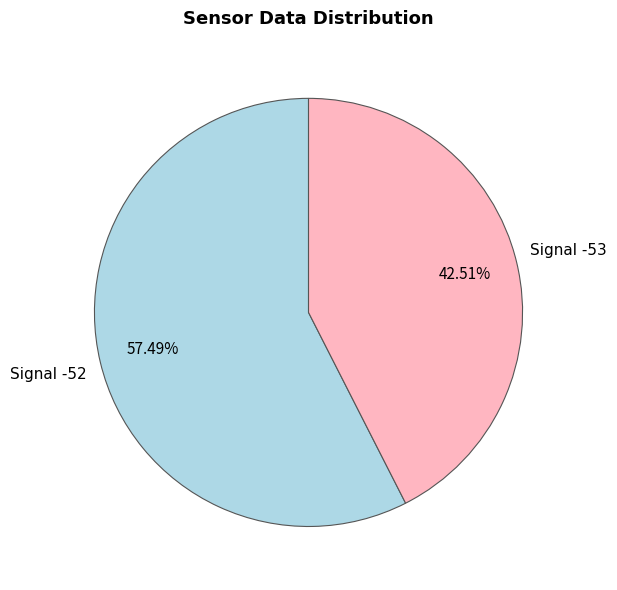

Does any single category account for the majority?

Yes